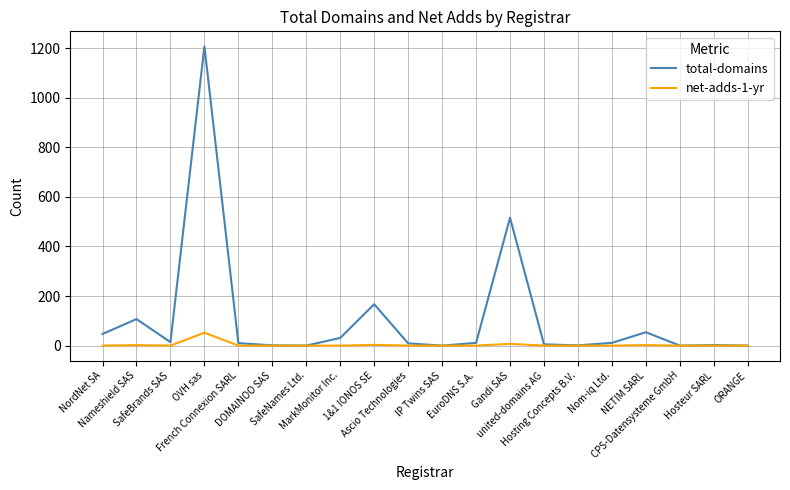

Which series has the largest range (max minus min)?

total-domains